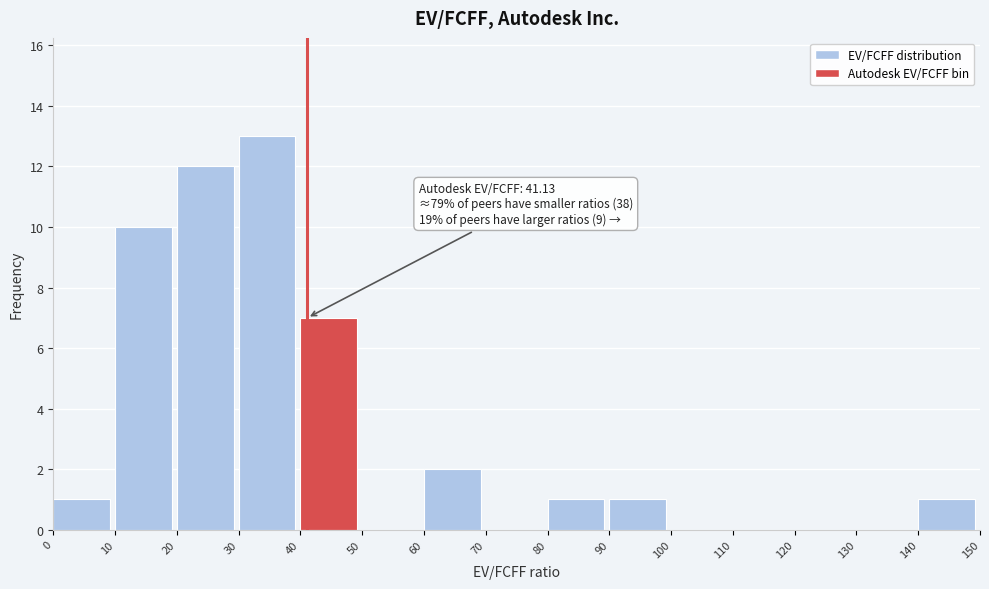

Which range on the x-axis has the tallest bar?

30 to 40